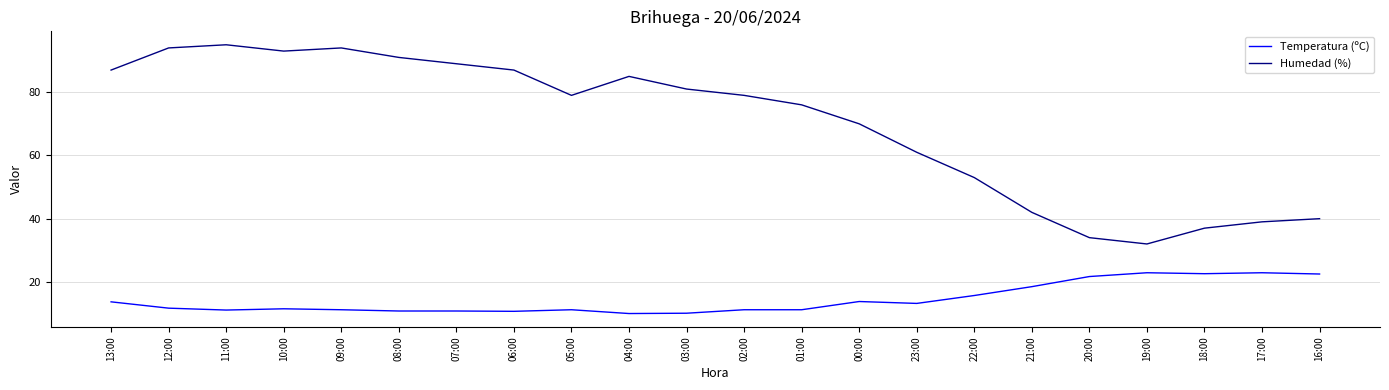

Which series changed the most between 10:00 and 19:00?

Humedad (%)